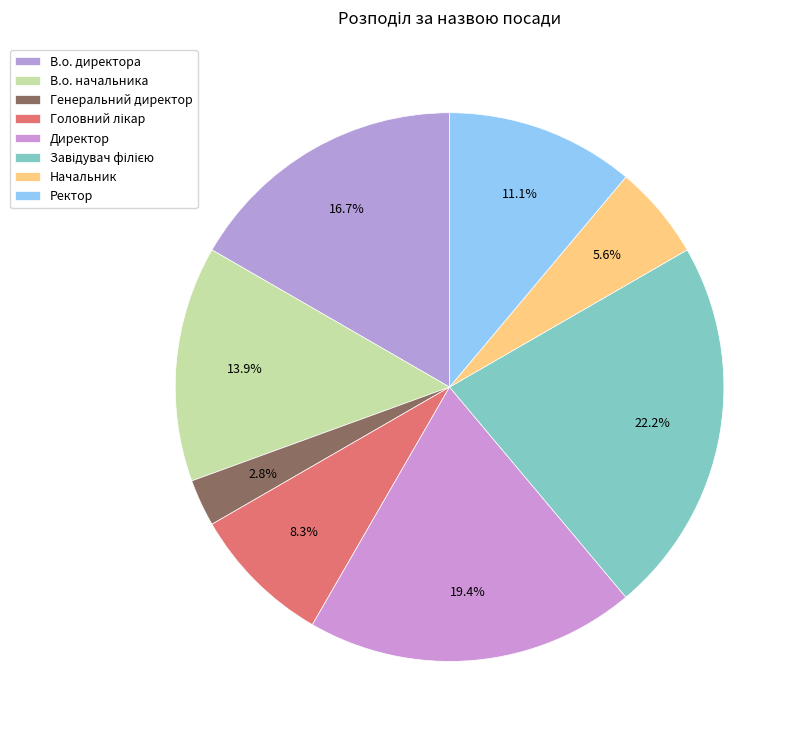

Is there a majority slice in this chart?

No